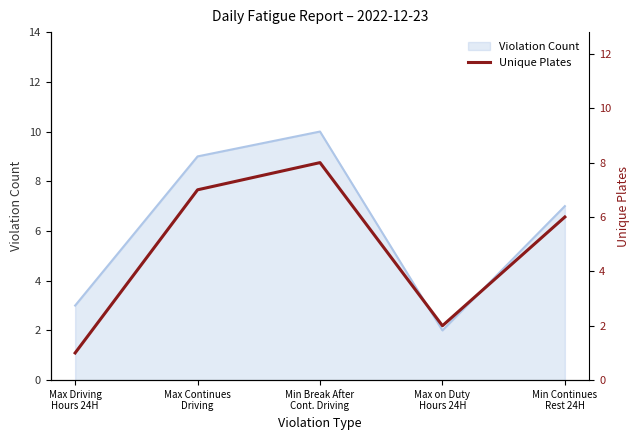

How many interior local valleys (lower than both neighbors) does the data have?

1